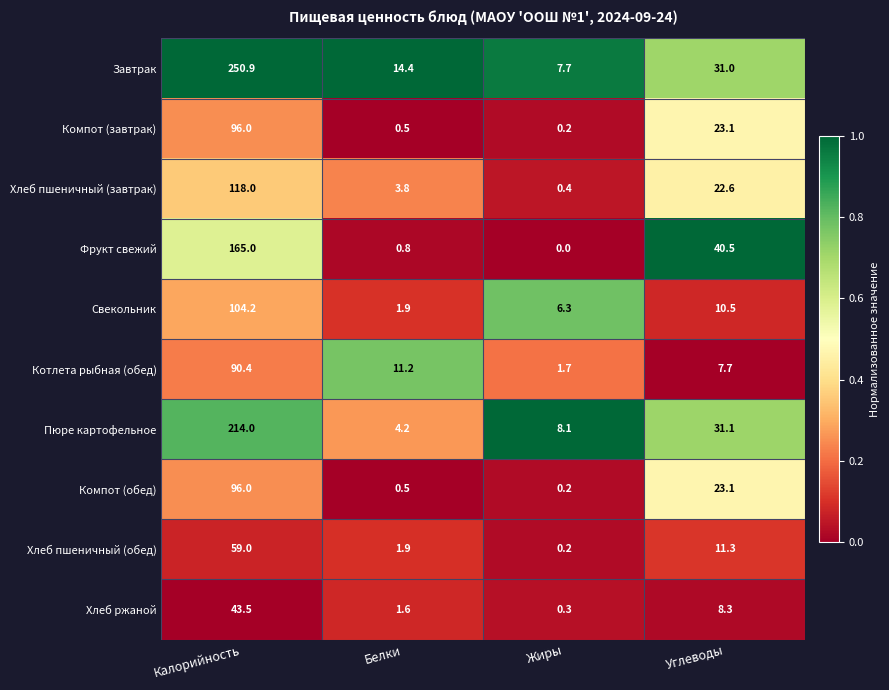

True or false: Хлеб ржаной has a value of 0.3 at Жиры.

True